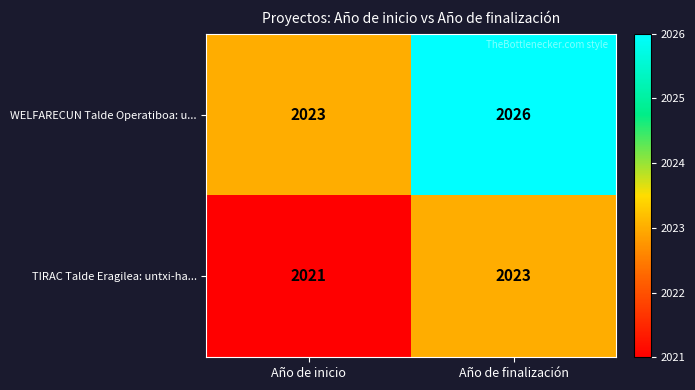

Between Año de inicio and Año de finalización, which series saw the biggest shift?

WELFARECUN Talde Operatiboa: u...